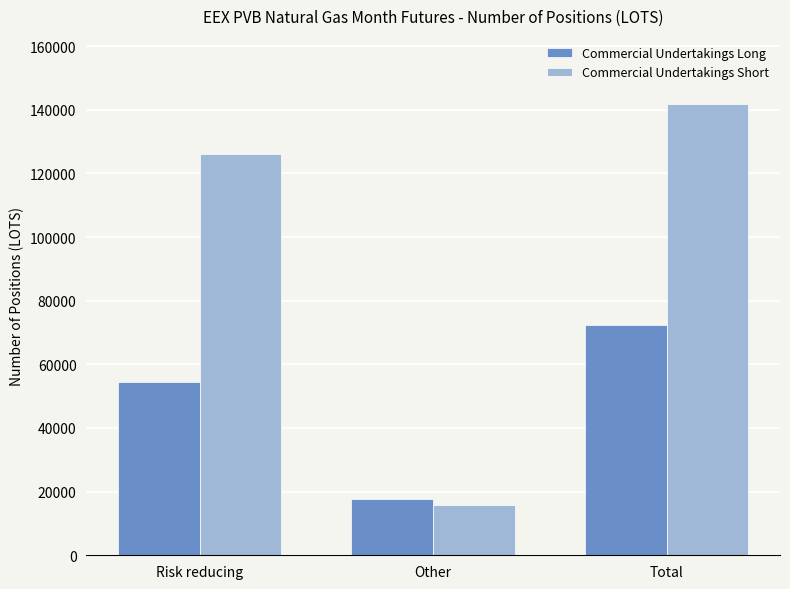

Is it true that Commercial Undertakings Long equals 17830 at Other?

True